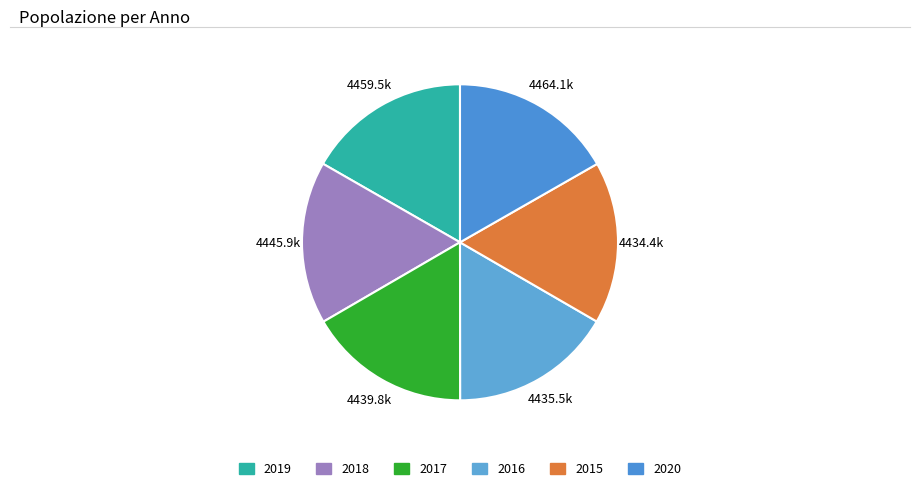

The 2017 slice represents 17% of the pie. True or false?

True